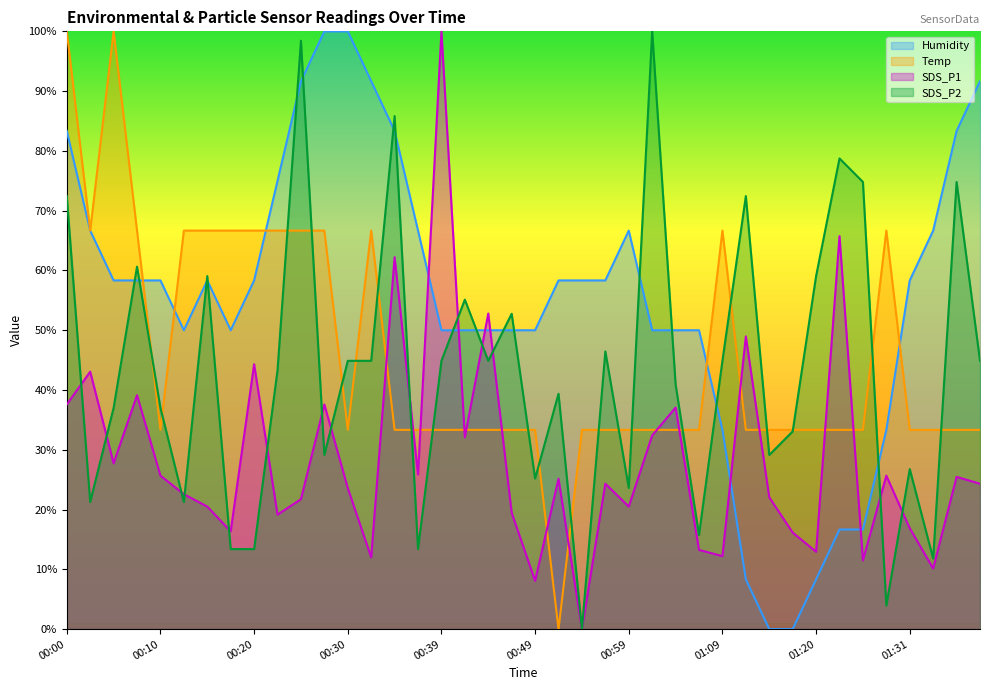

In Temp, how many points are lower than both neighbors (excluding endpoints)?

4